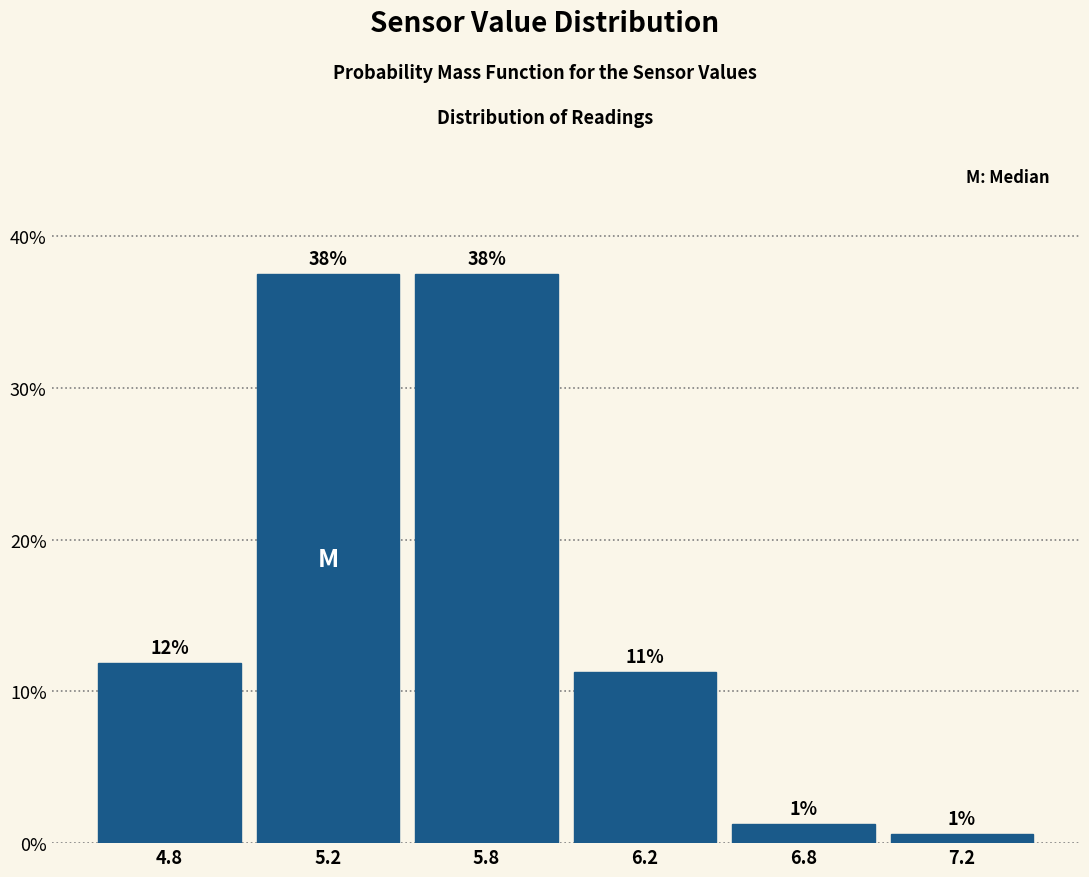

Does the chart contain any negative values?

No